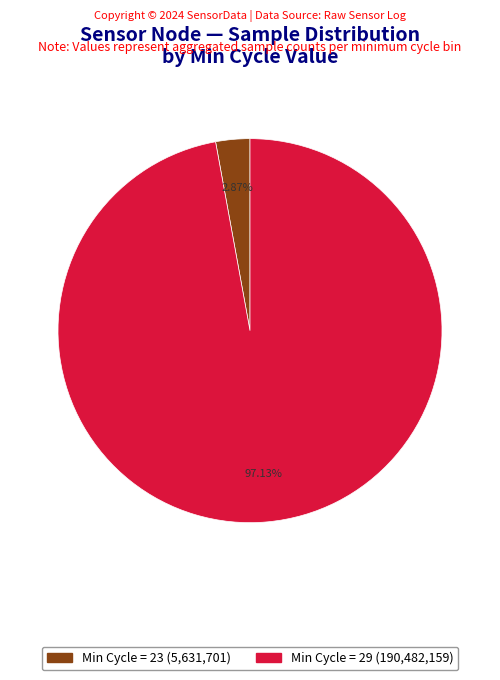

Does any single category account for the majority?

Yes